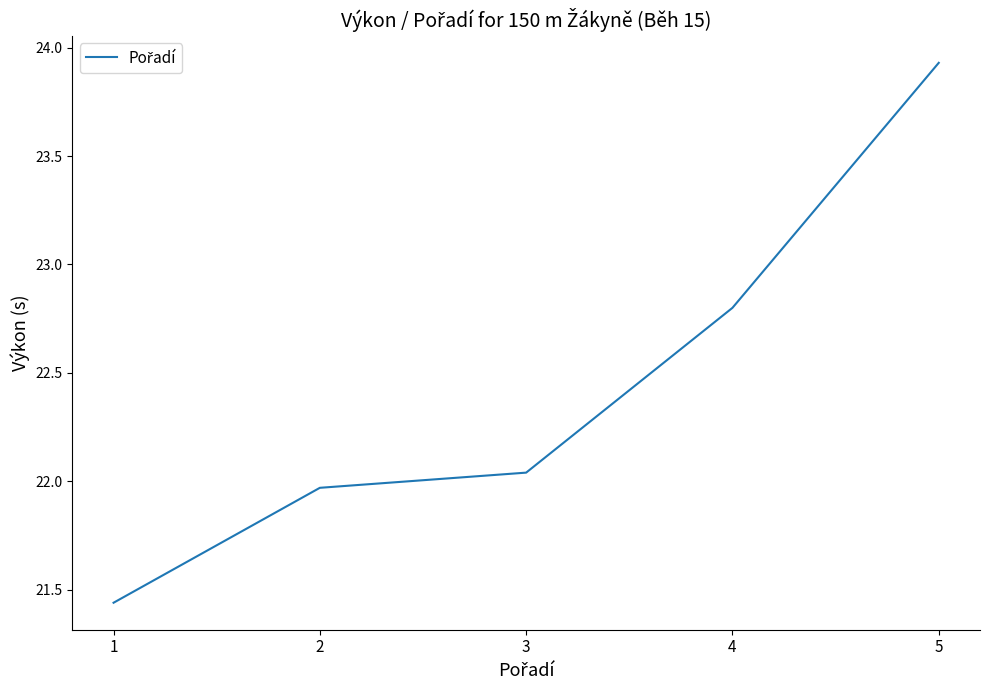

True or false: there are more than 0 points higher than both neighbors.

False